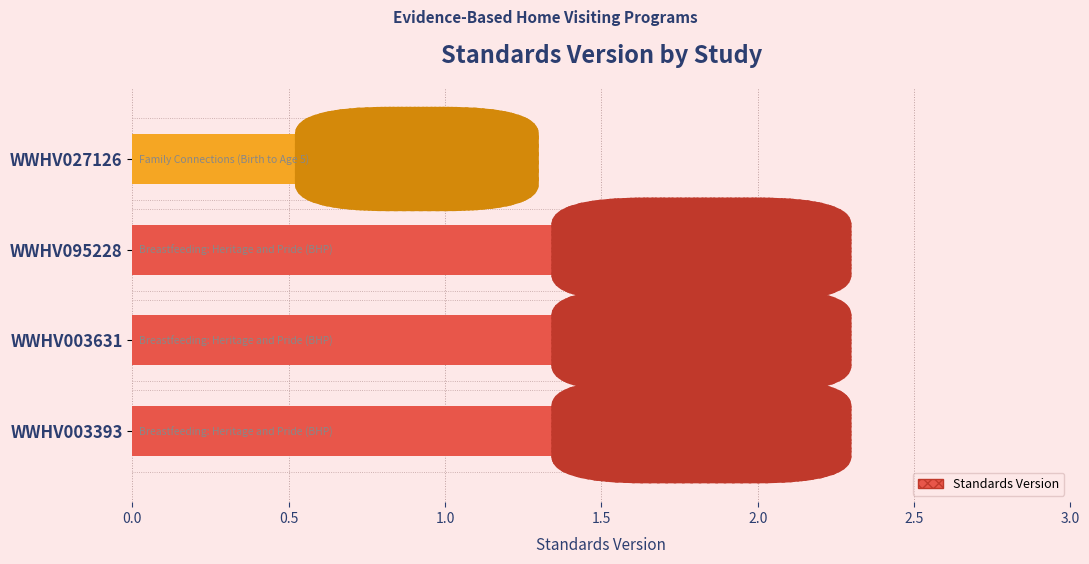

What is the ratio of the value at WWHV027126 to the value at WWHV003631?

0.5